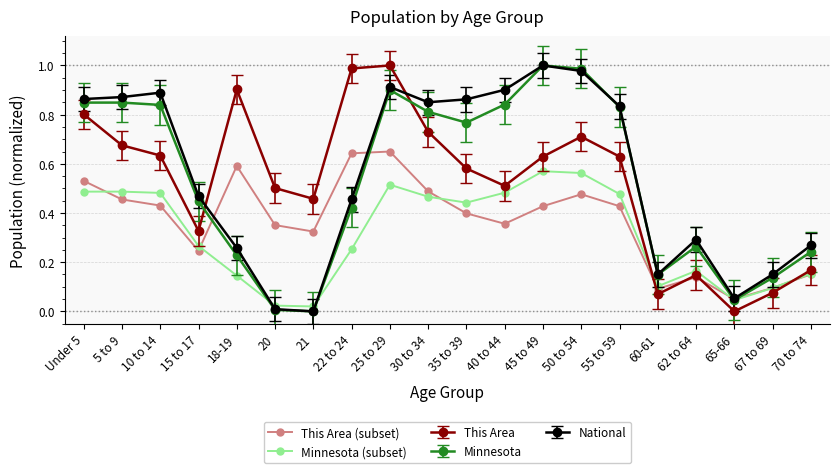

The value of Minnesota (subset) at 10 to 14 is 0.7. True or false?

False